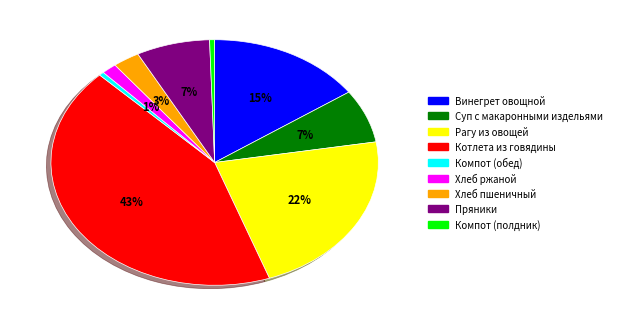

Between Суп с макаронными издельями and Винегрет овощной, which is larger?

Винегрет овощной